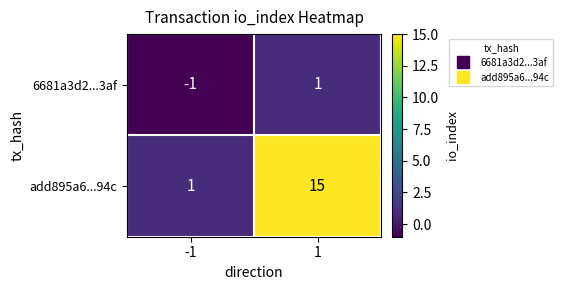

Which series has the largest total across all categories?

add895a6...94c